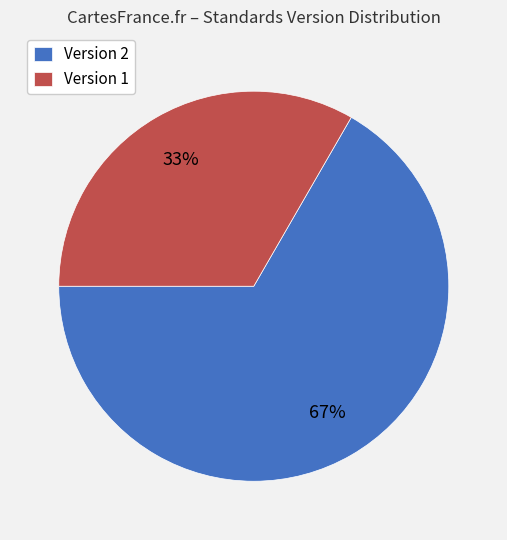

What is the smallest slice in the pie chart?

Version 1